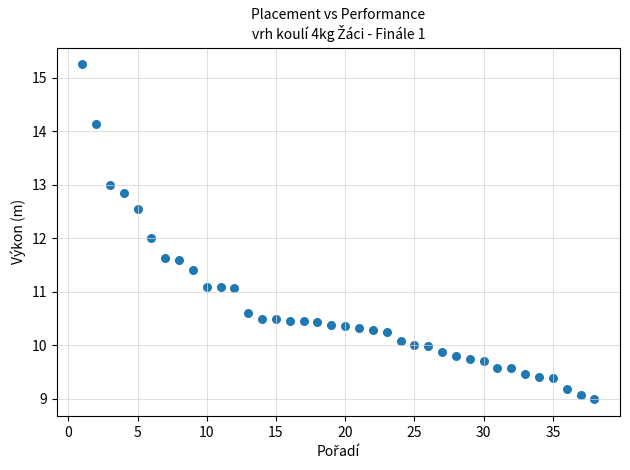

What is the range of Y values (max minus min)?

6.3